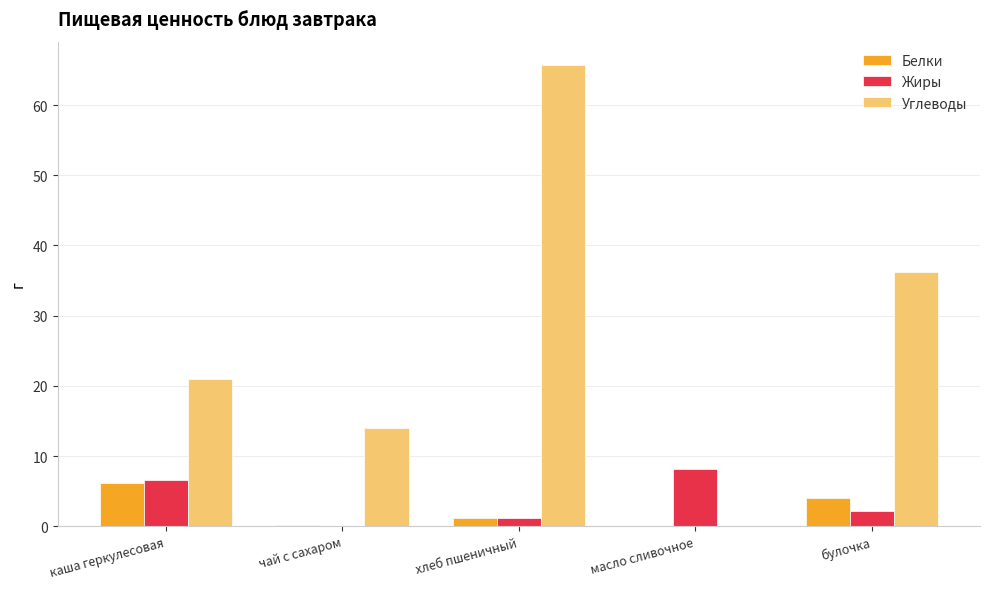

At which category is the sum across all series the highest?

хлеб пшеничный